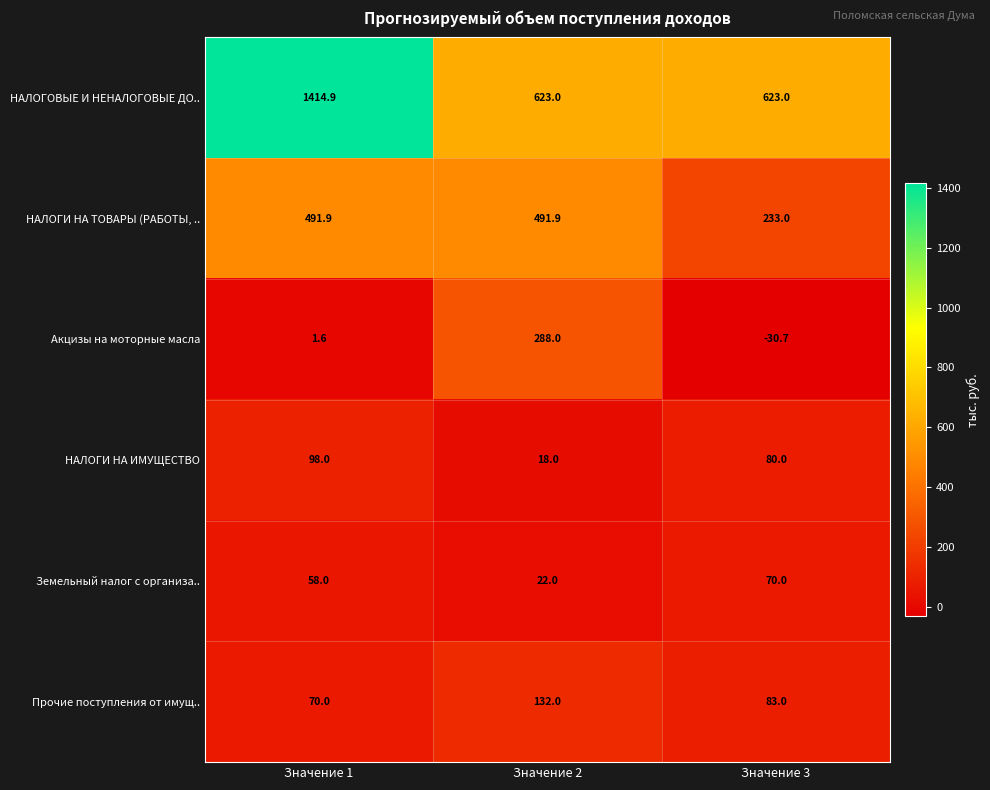

What is the minimum value for НАЛОГИ НА ИМУЩЕСТВО?

18.0